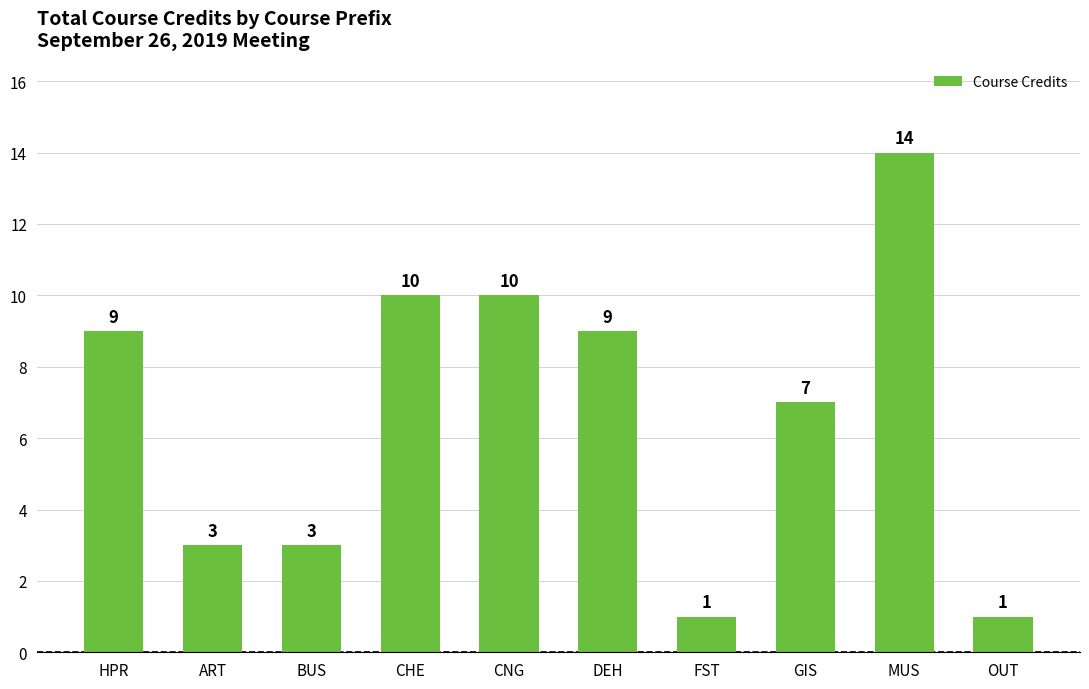

What is the difference between the second highest and second lowest values?

9